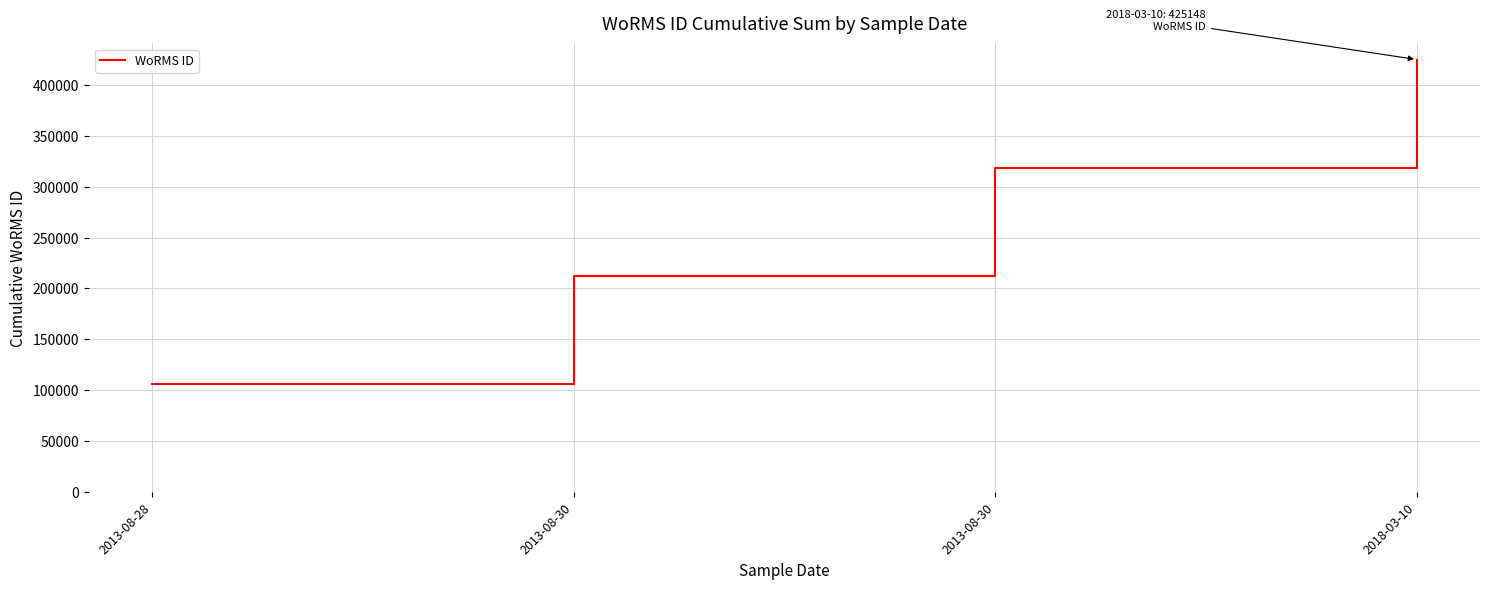

What is the difference between the maximum and minimum values?

318861